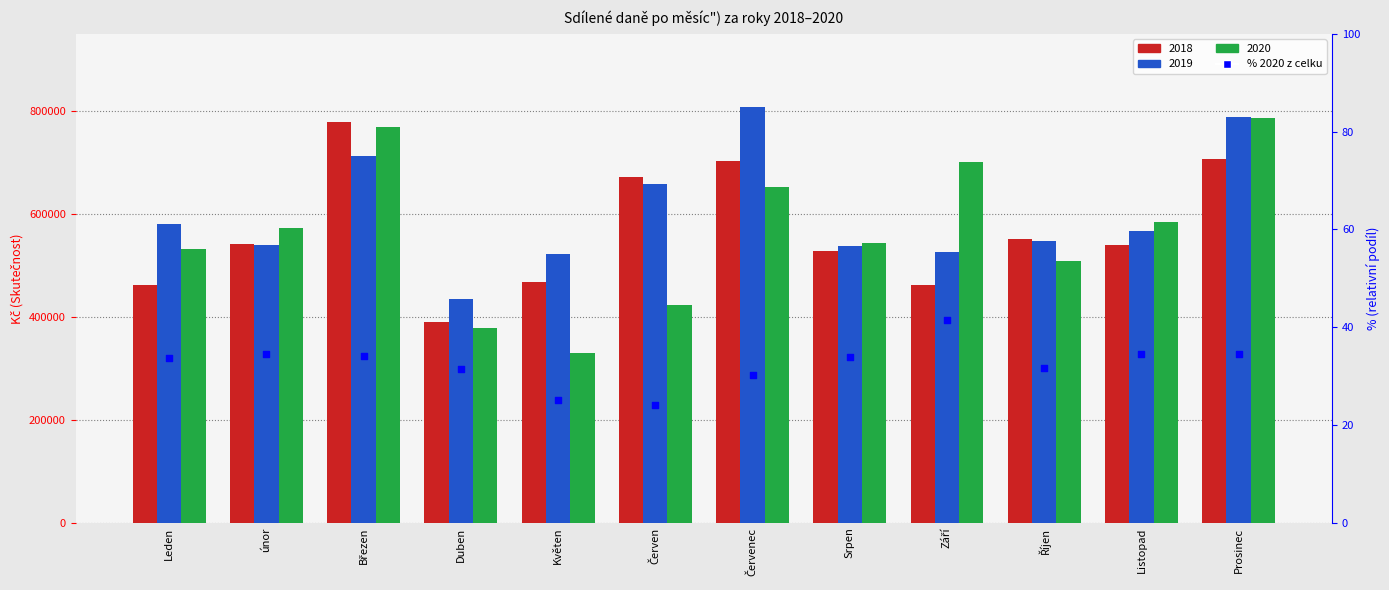

What is the ratio of the value at Červenec to the value at Listopad?

0.9